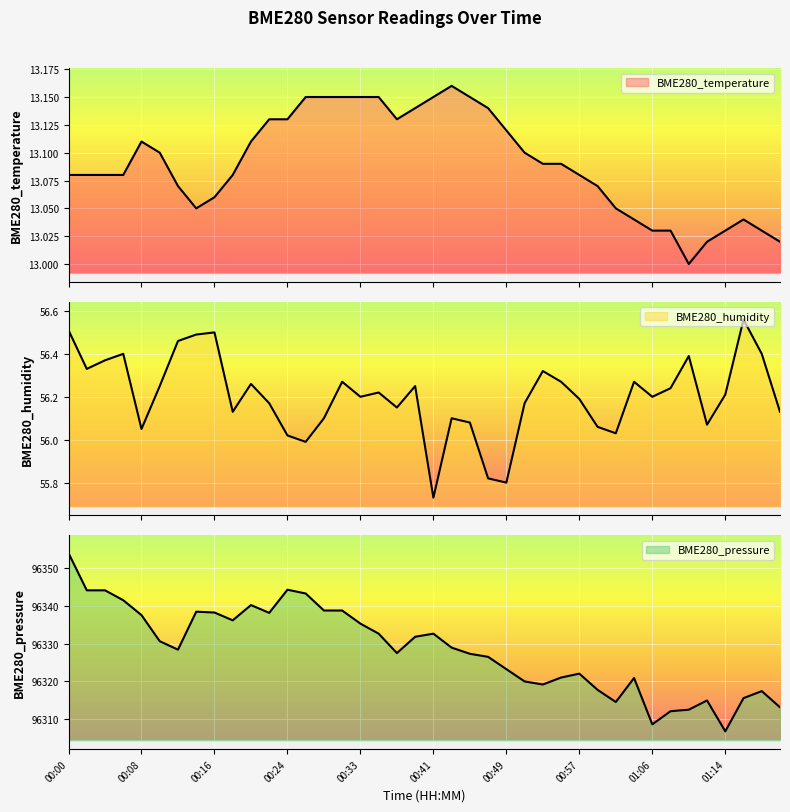

Between 00:08 and 01:01, which series saw the biggest shift?

BME280_pressure